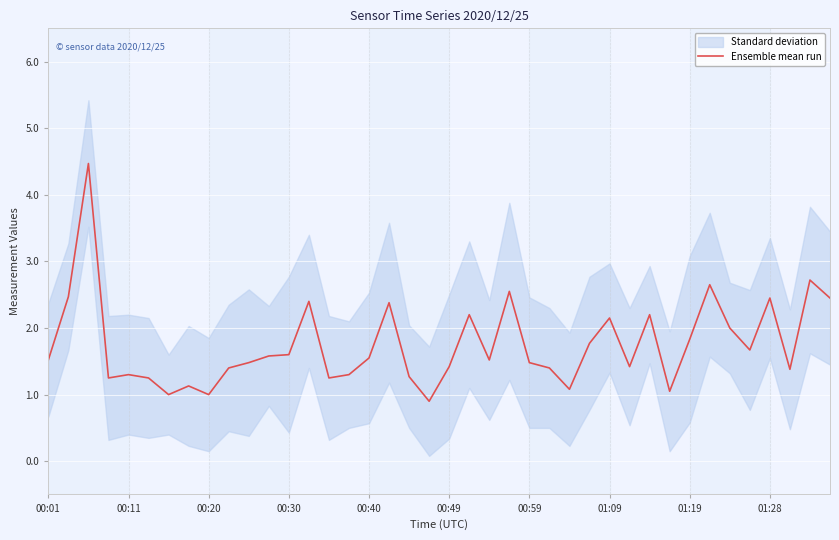

What is the lowest value of the Ensemble mean run series?

0.9